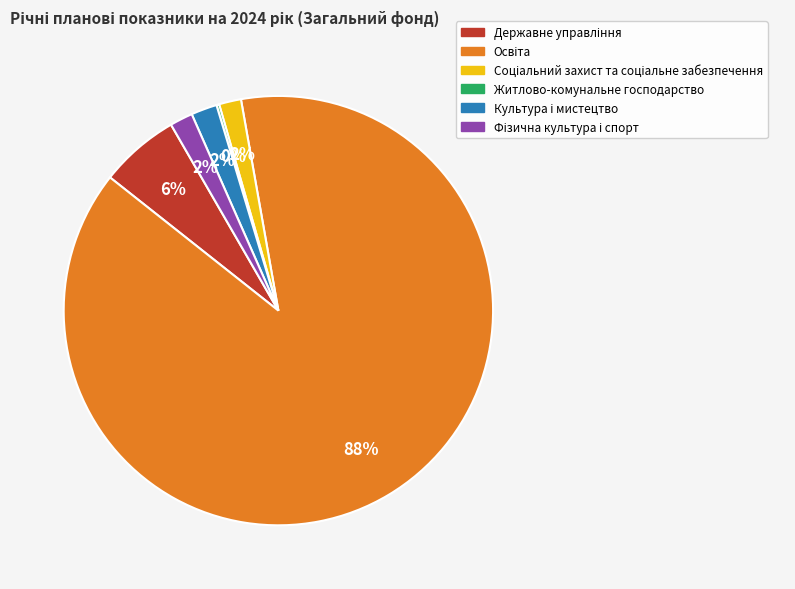

Is there a majority slice in this chart?

Yes